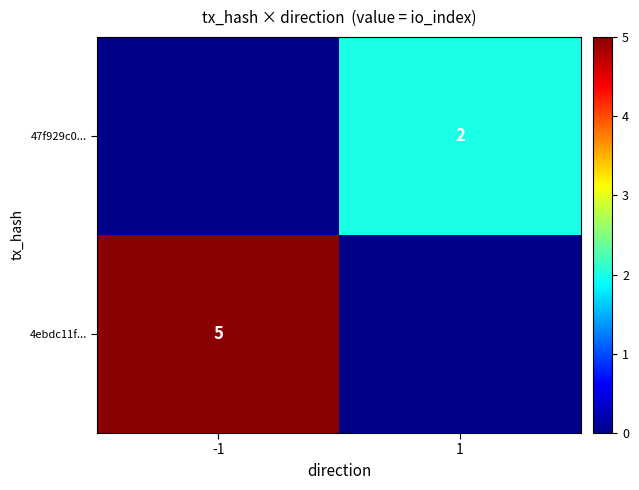

What is the total value across all series at -1?

5